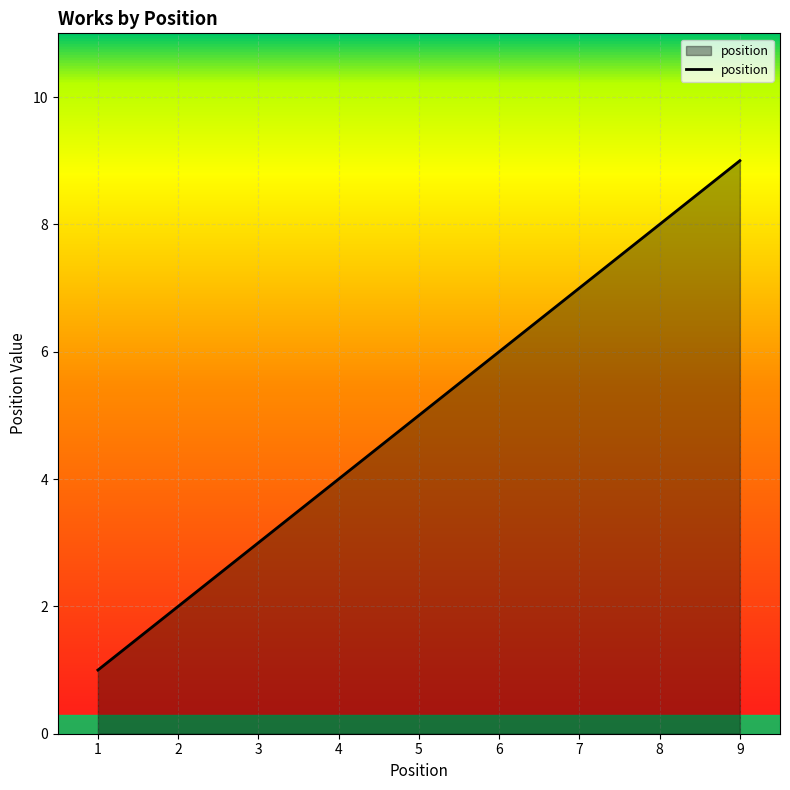

Where is the data nearest to the value 5?

5